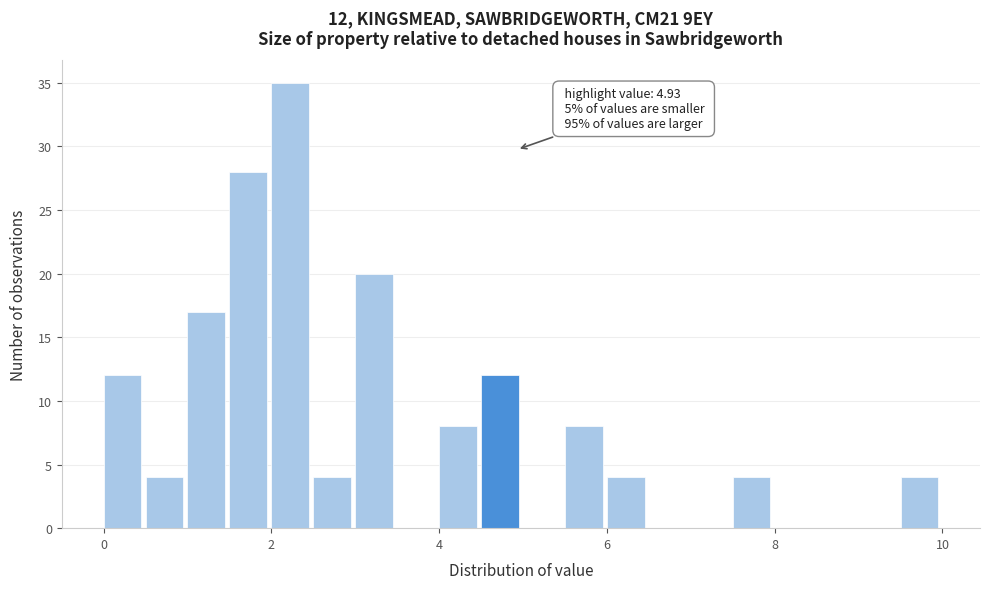

Around what value on the x-axis is the tallest bar? Give the approximate position of its centre, as read against the axis.

2.2